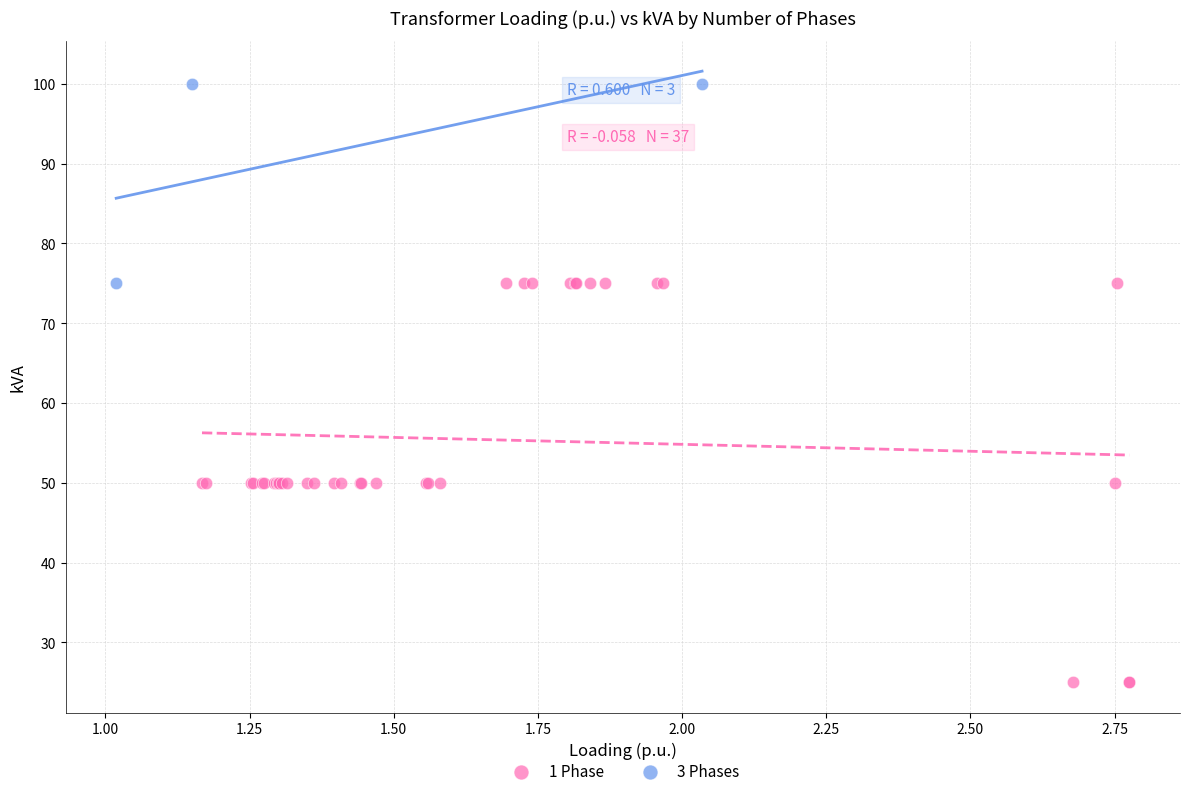

What are all the series names shown in the legend?

1 Phase, 3 Phases